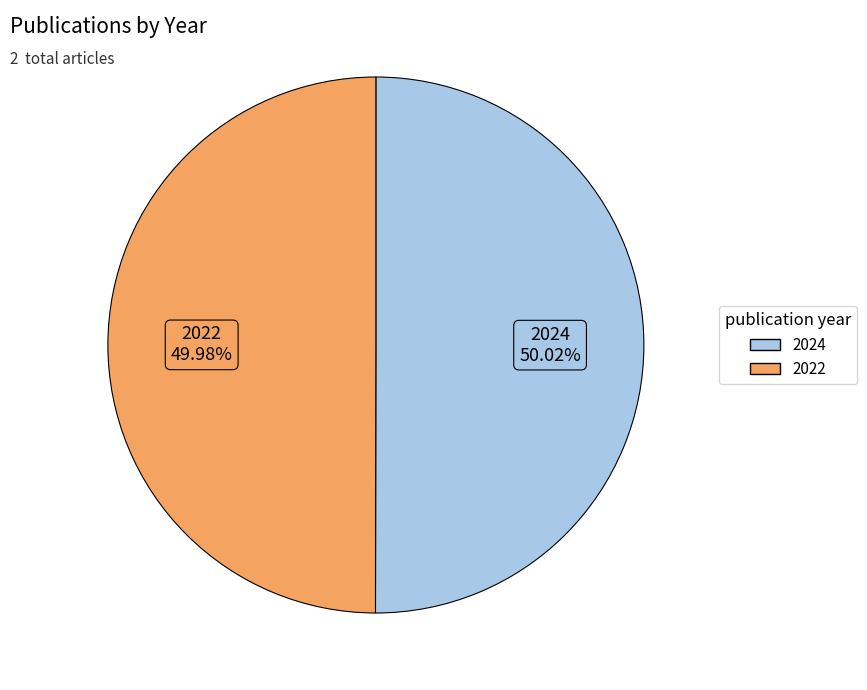

What is the total percentage of 2022 and 2024?

100.0%